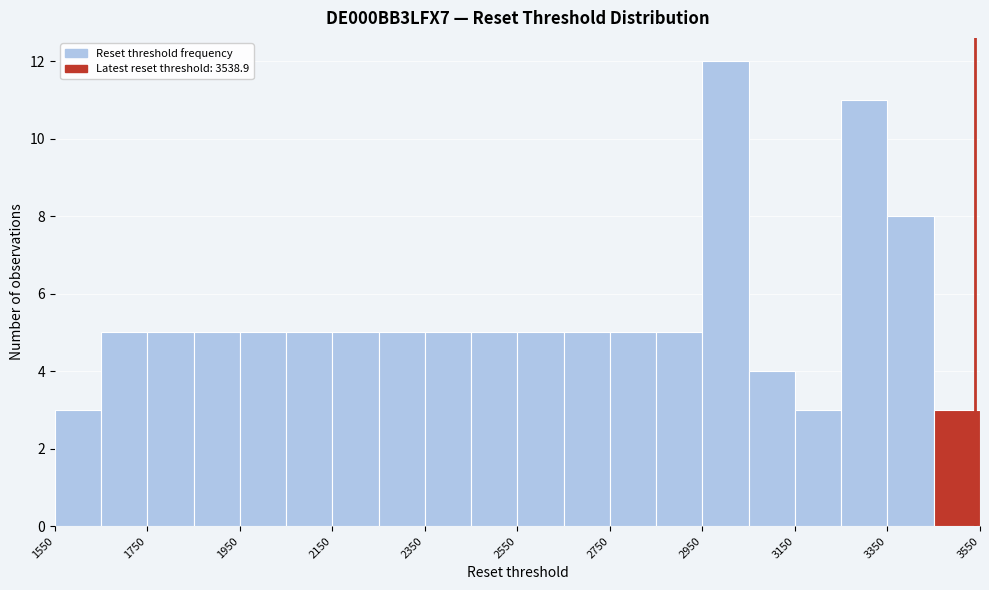

Reading left to right, list every bar in this chart as the range it spans on the x-axis followed by its height. Neither the bar edges nor the heights are printed on the chart, so give them approximately, as read against the axes.

1550 to 1650: 3
1650 to 1750: 5
1750 to 1850: 5
1850 to 1950: 5
1950 to 2050: 5
2050 to 2150: 5
2150 to 2250: 5
2250 to 2350: 5
2350 to 2450: 5
2450 to 2550: 5
2550 to 2650: 5
2650 to 2750: 5
2750 to 2850: 5
2850 to 2950: 5
2950 to 3050: 12
3050 to 3150: 4
3150 to 3250: 3
3250 to 3350: 11
3350 to 3450: 8
3450 to 3550: 3